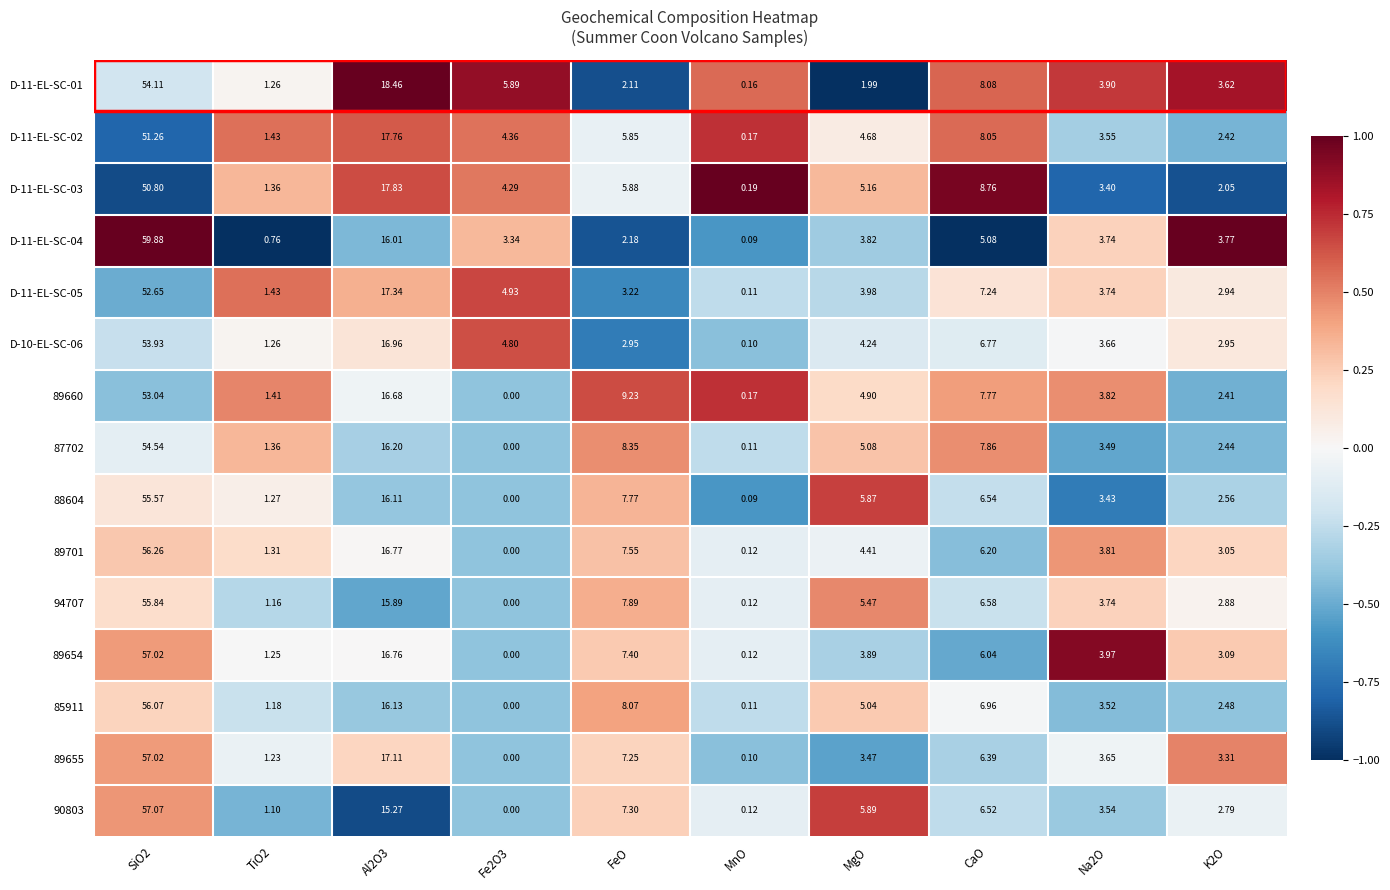

At which label does D-11-EL-SC-03 reach its minimum?

MnO